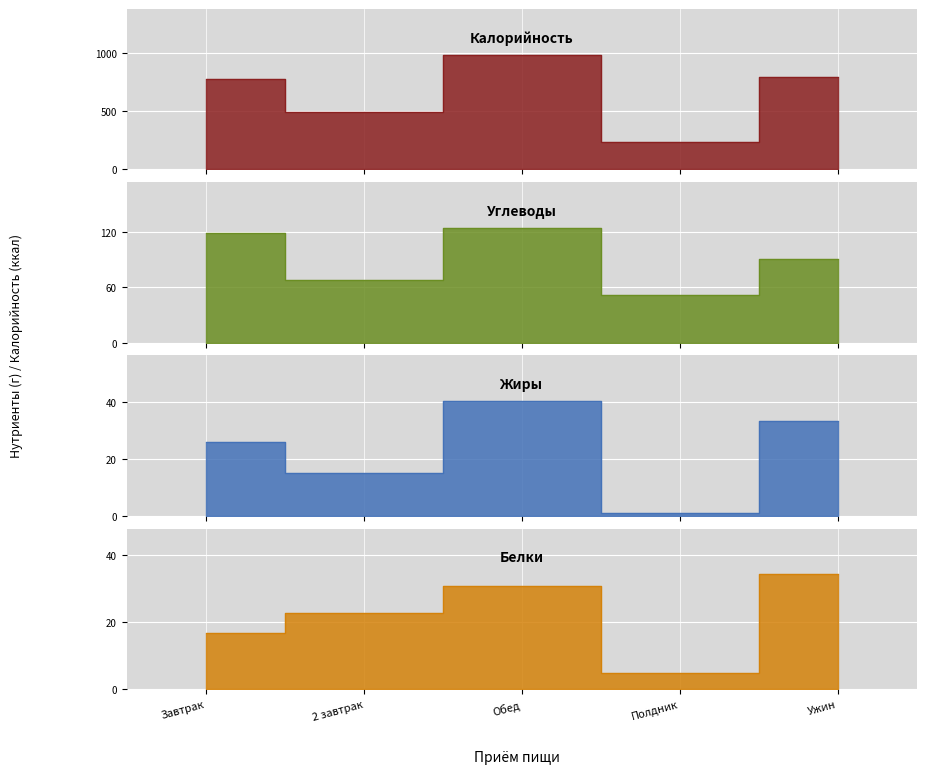

Between Завтрак and Полдник, which is larger?

Завтрак